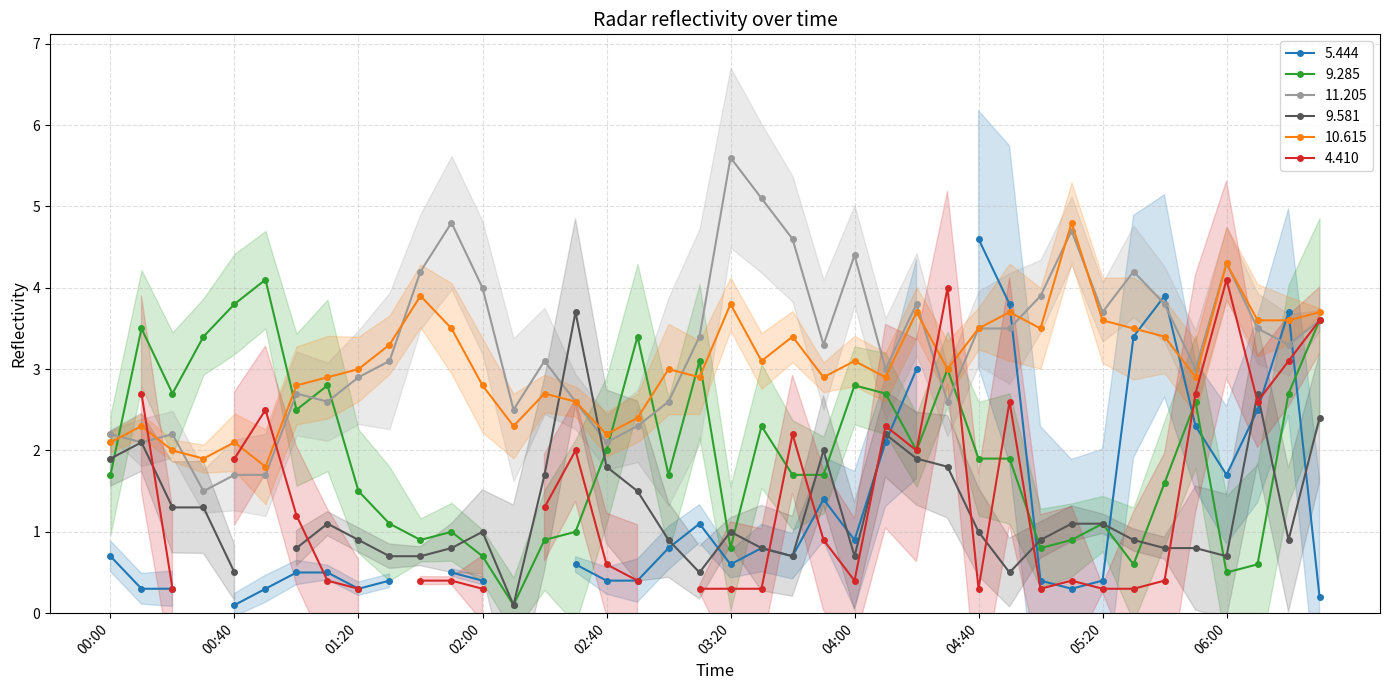

True or false: 11.205 has more than 2 interior local peaks.

True